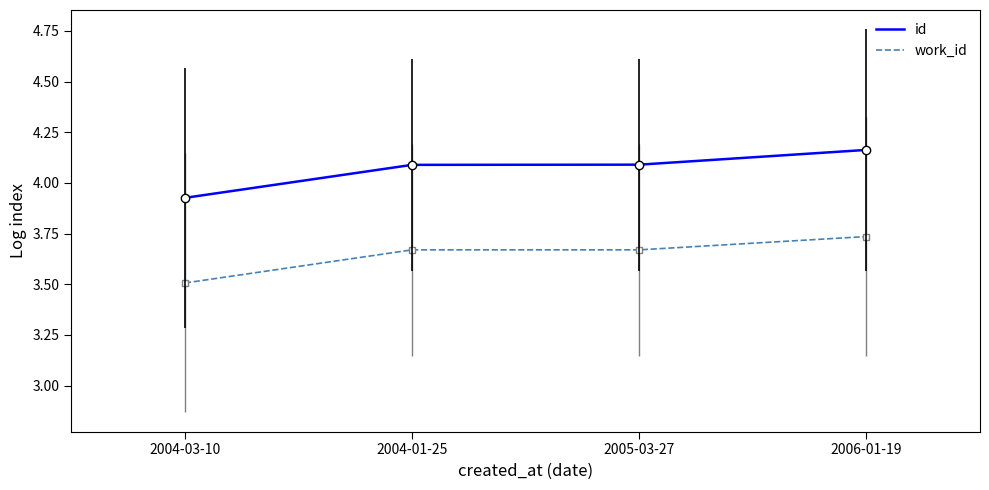

What position from the right is 2005-03-27?

2